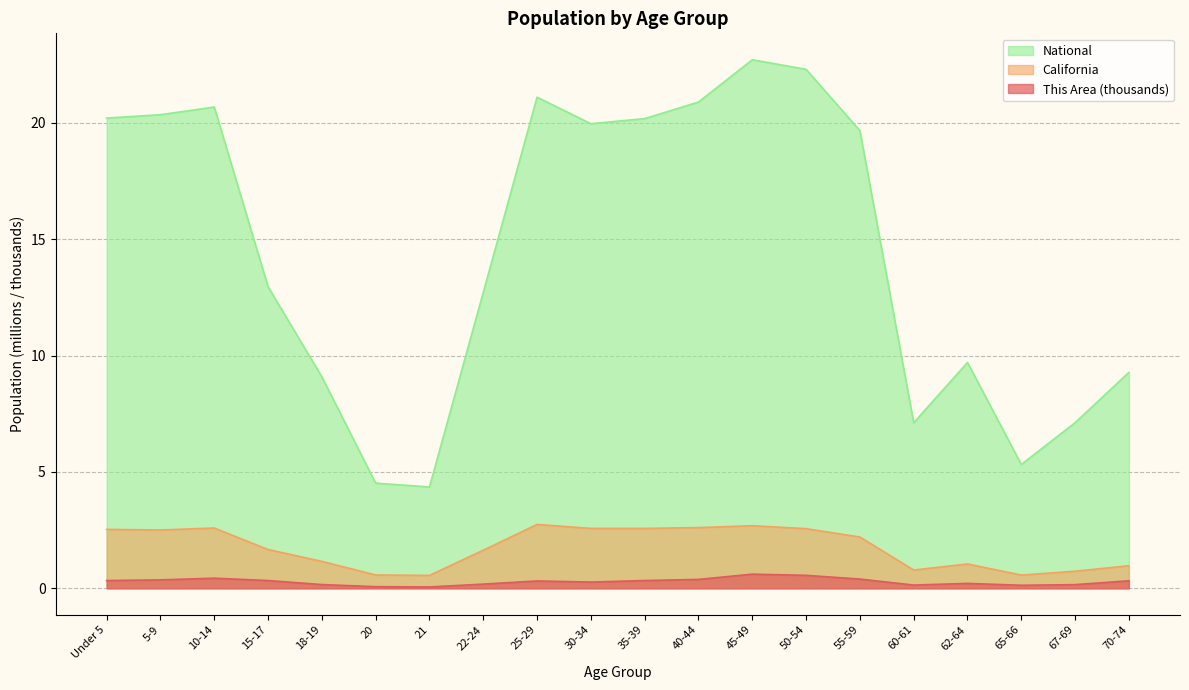

What is the label of the 10th point from the right?

35-39